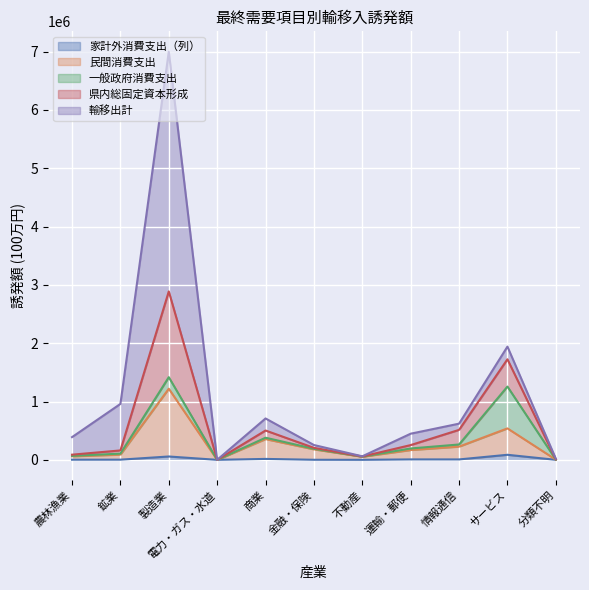

At which label is 家計外消費支出（列） closest to 43305?

製造業